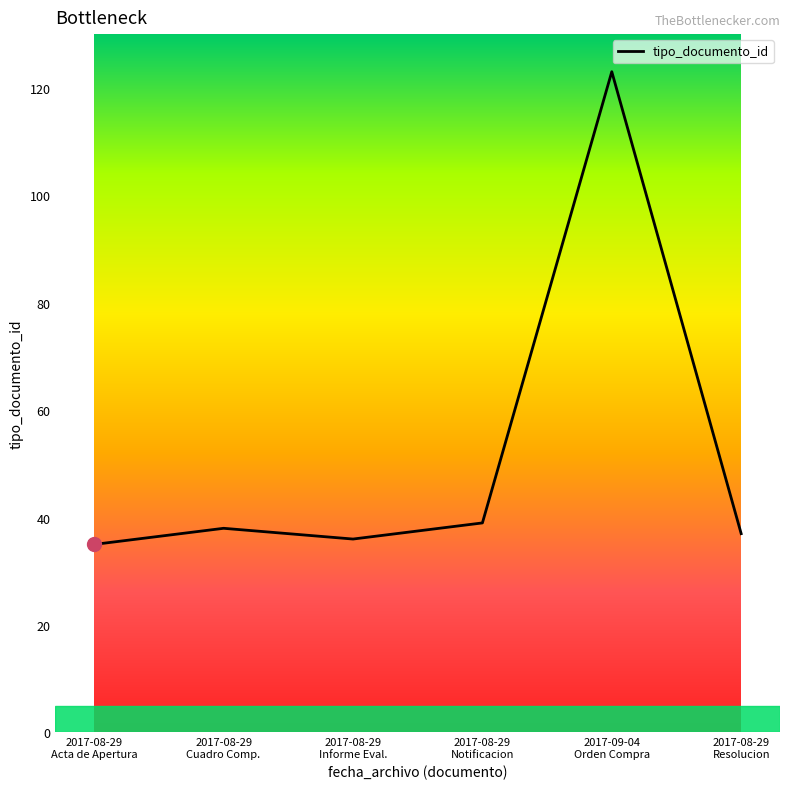

At which category does the data reach its first local peak?

2017-08-29
Cuadro Comp.